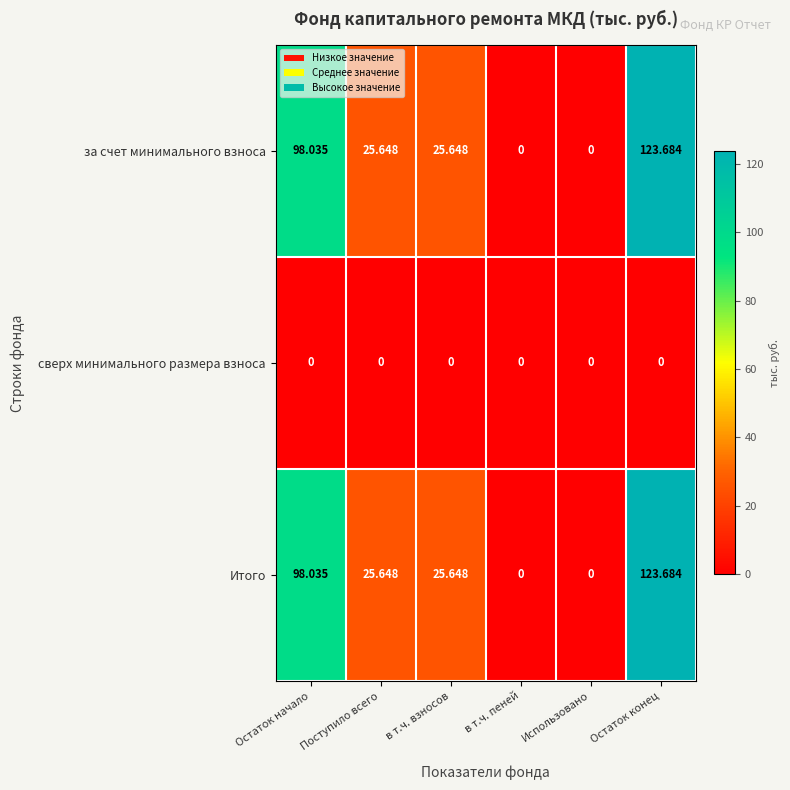

At which category is the sum across all series the highest?

Остаток конец